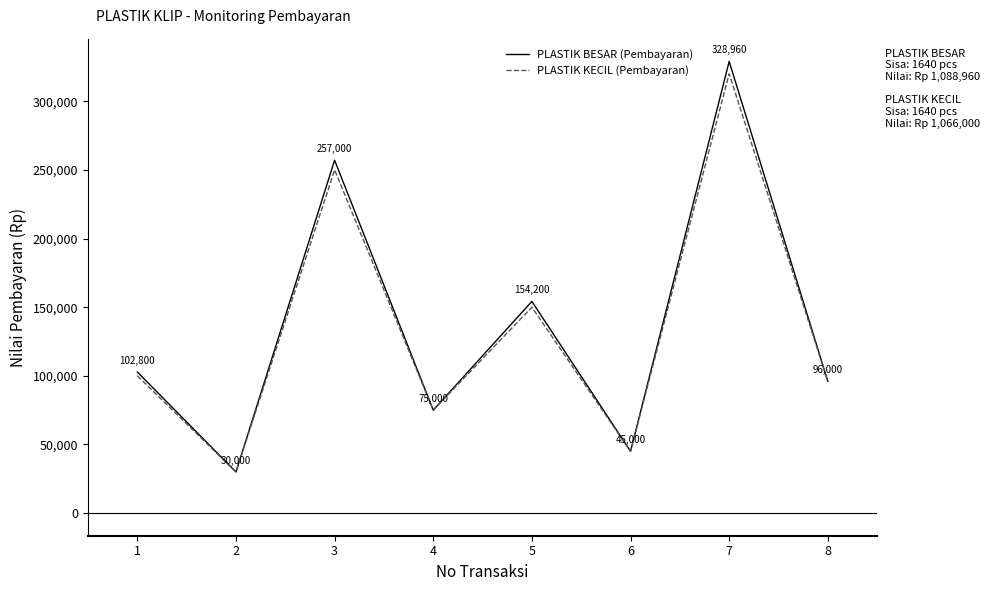

Is it true that PLASTIK KECIL (Pembayaran) equals 171571 at 3?

False